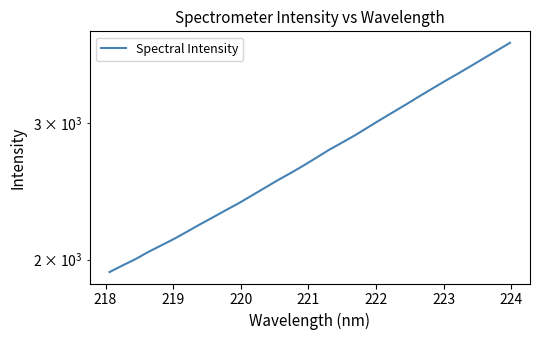

Reading left to right, list all the values displayed in this chart.

1927.2	1965.2	2002.3	2046.0	2086.1	2127.3	2173.2	2221.0	2267.8	2316.5	2365.3	2419.1	2474.7	2531.7	2586.1	2644.5	2707.2	2772.4	2832.1	2894.4	2963.4	3033.9	3104.1	3175.8	3251.2	3326.5	3403.0	3478.4	3557.9	3640.4	3723.8	3809.7